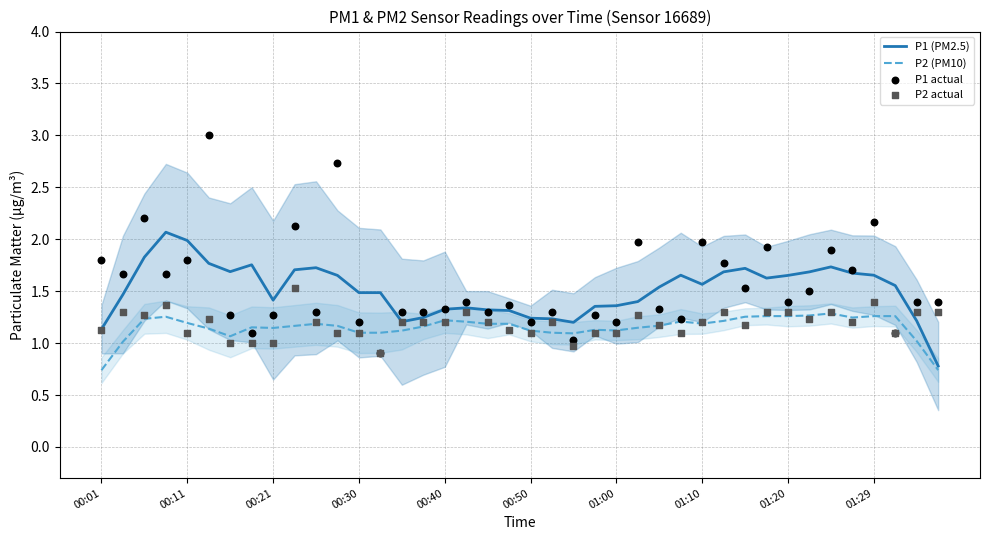

What is the minimum value for P2 (PM10)?

0.7